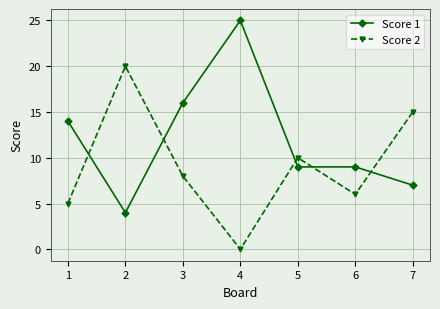

At which label is Score 1 closest to 14?

1